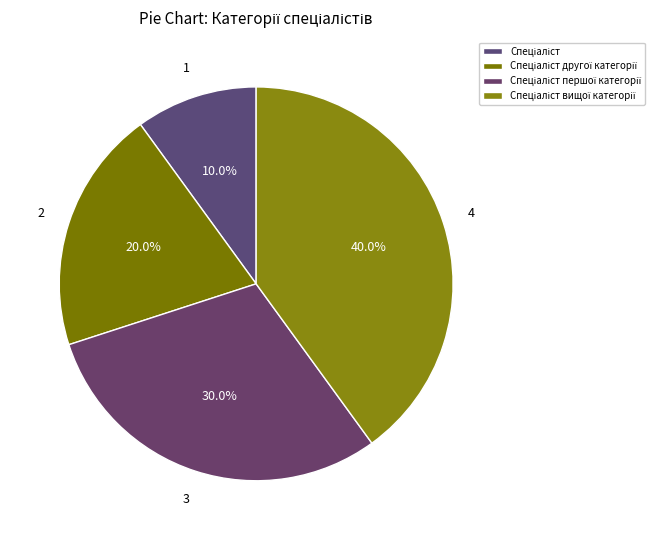

What percentage is the Спеціаліст вищої категорії slice, to the nearest percent?

40%